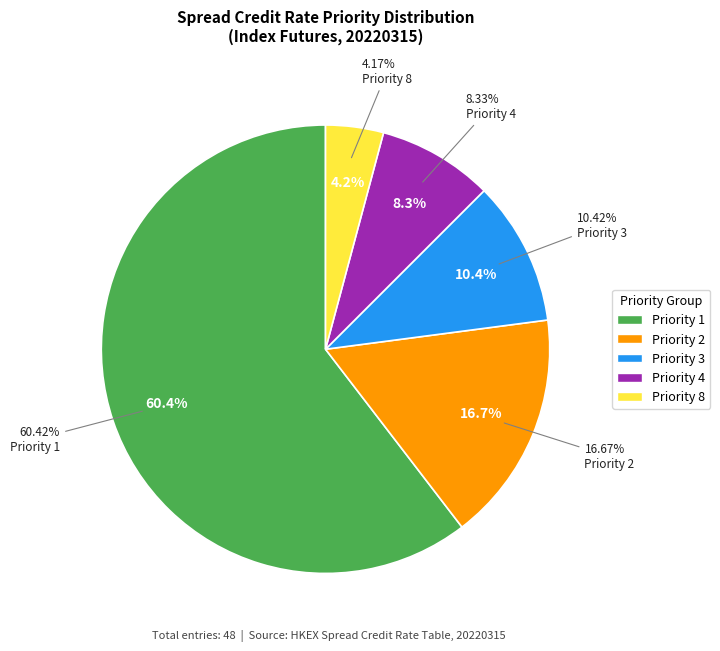

What is the majority slice?

Priority 1